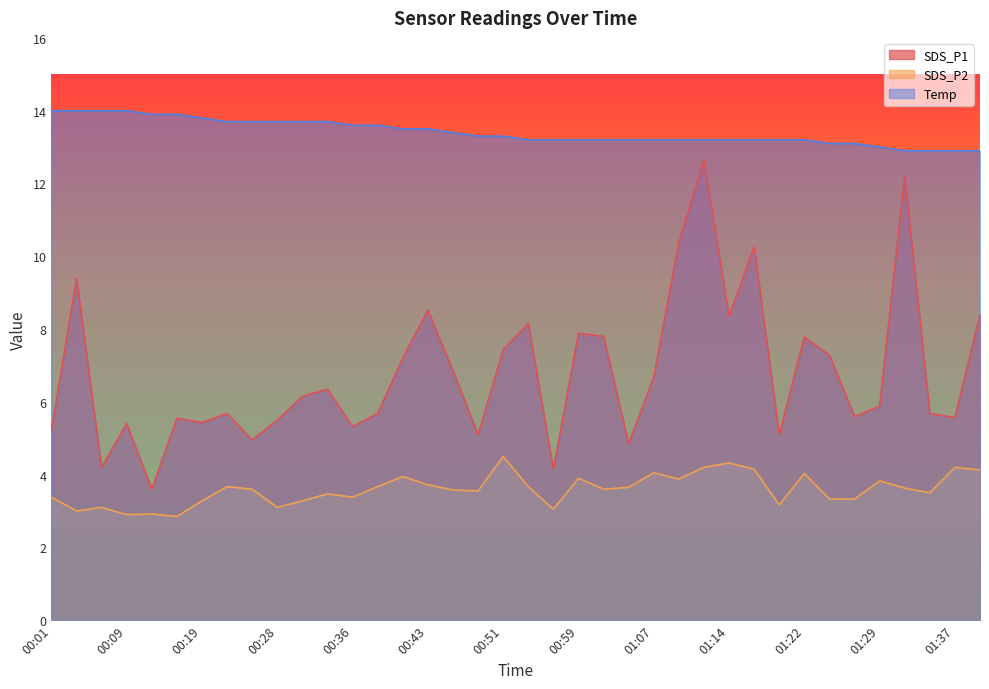

What is the difference between the highest and lowest values at 01:02?

9.6